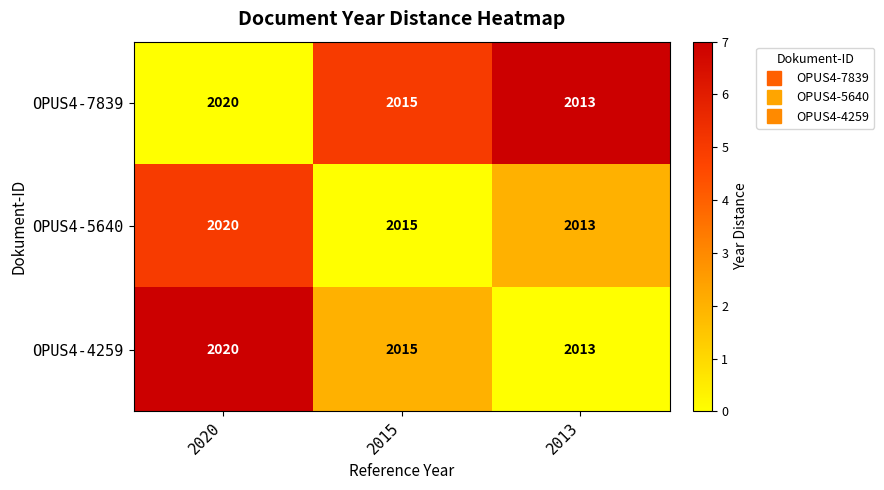

Which category has the highest value across all series?

2020